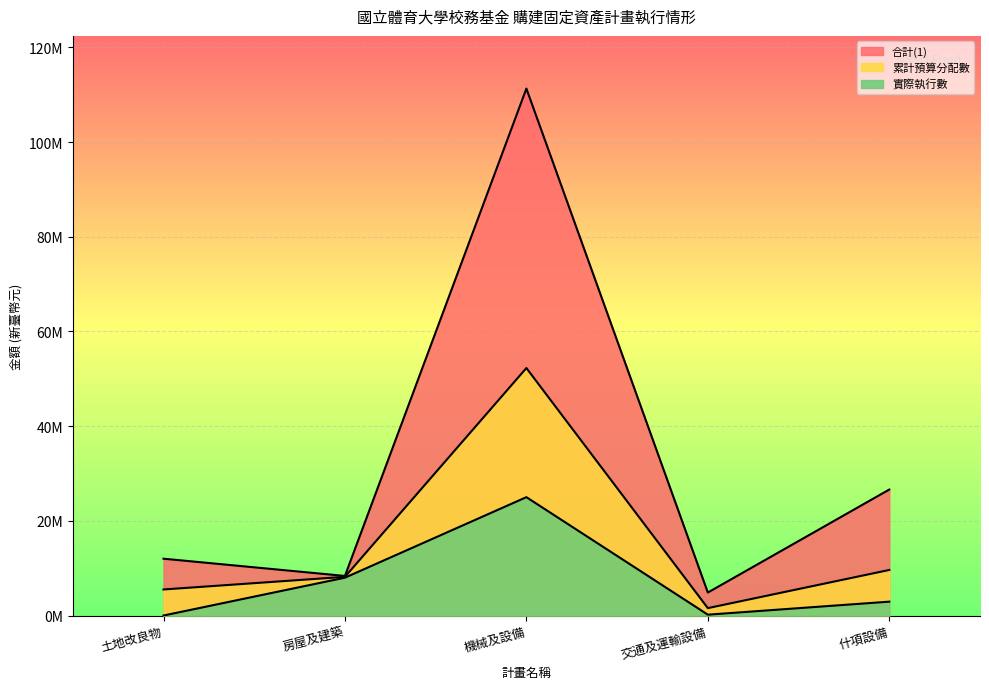

How many values in 實際執行數 are above zero?

4